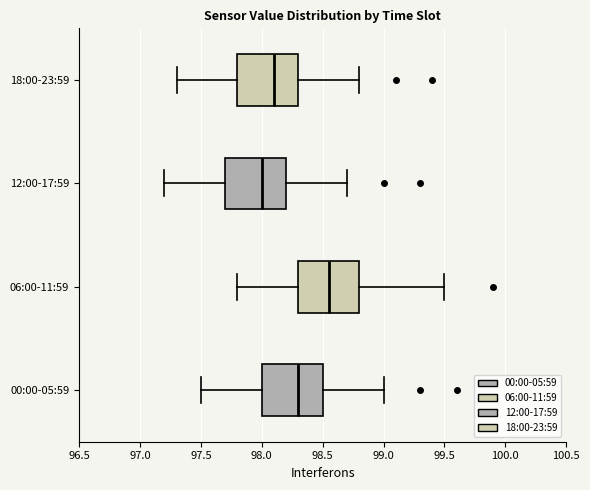

Which box has the furthest to the left median line?

12:00-17:59